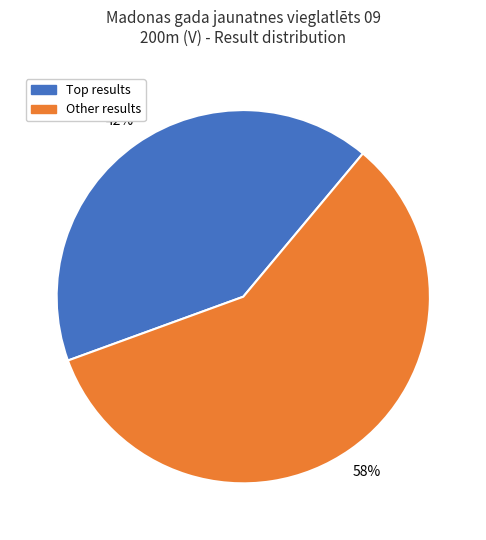

How many segments does this pie chart have?

2